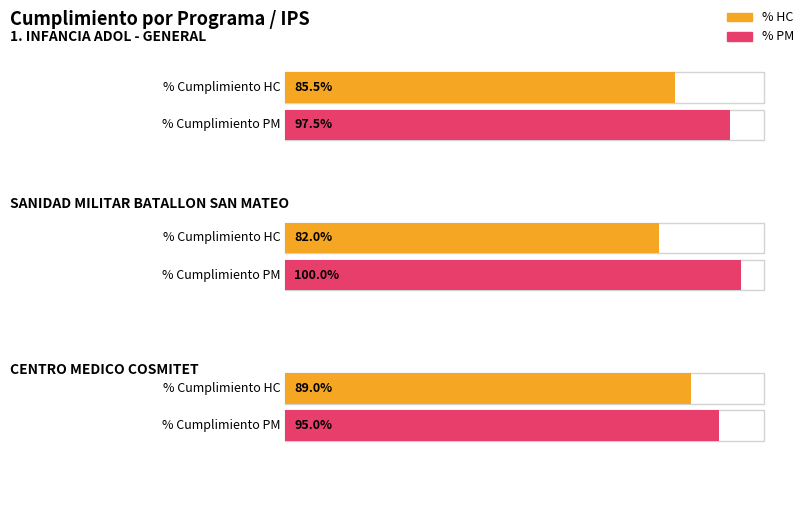

What is the value of the % HC bar at the 2nd from the left?

0.8